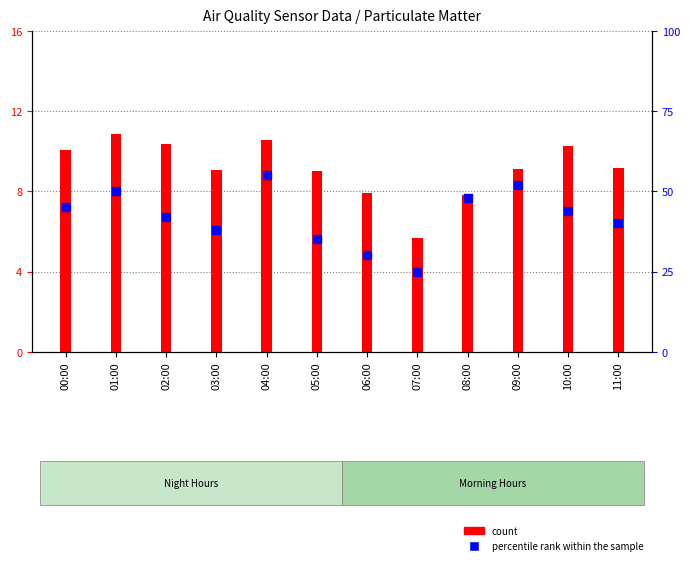

At how many categories does at least one series exceed 52?

1